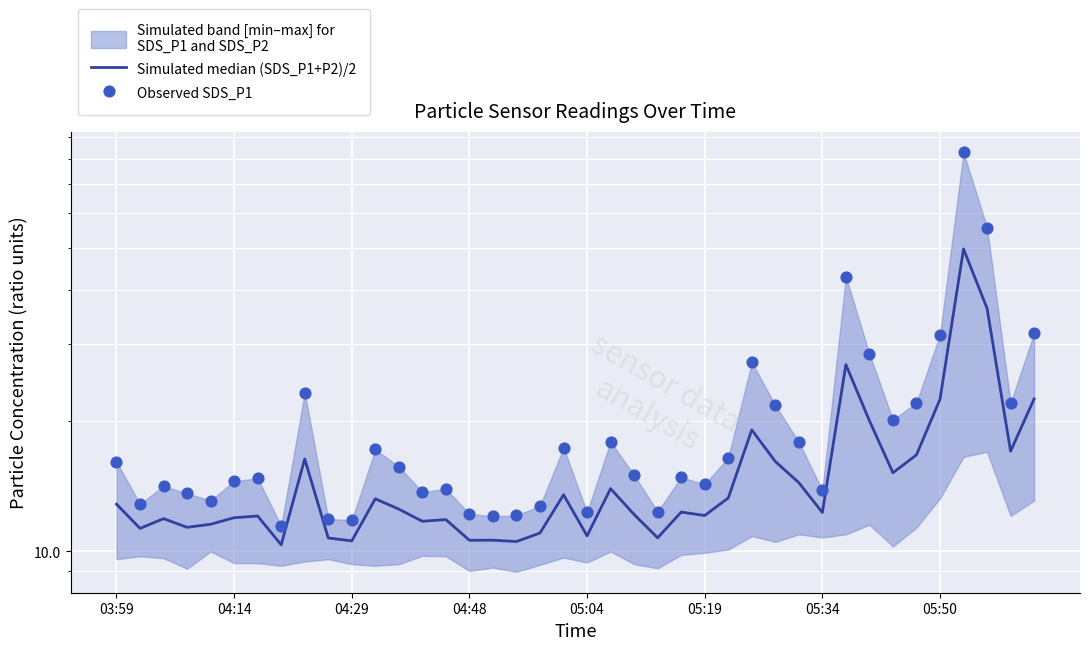

Which series has the largest total across all categories?

Observed SDS_P1